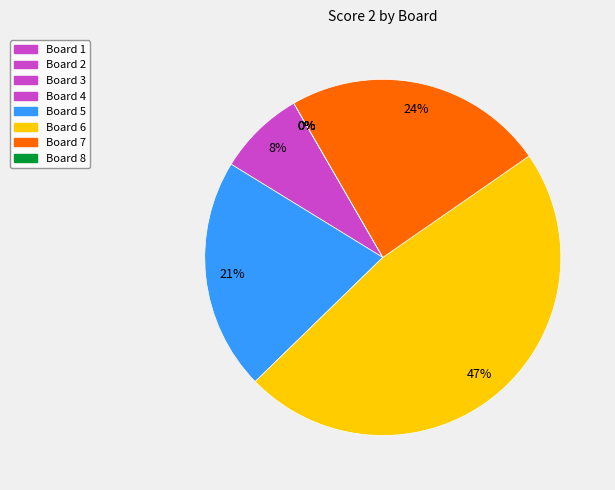

Between Board 5 and Board 6, which is larger?

Board 6